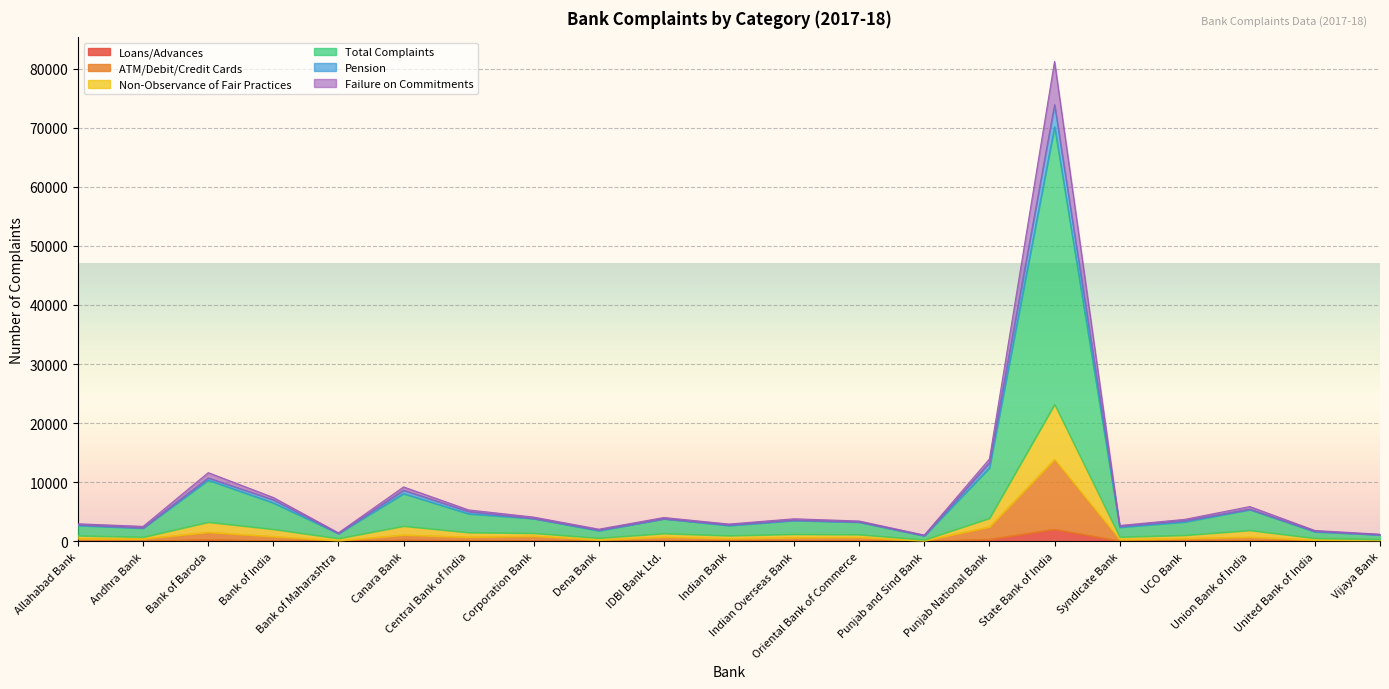

Count the number of data series in this chart.

6